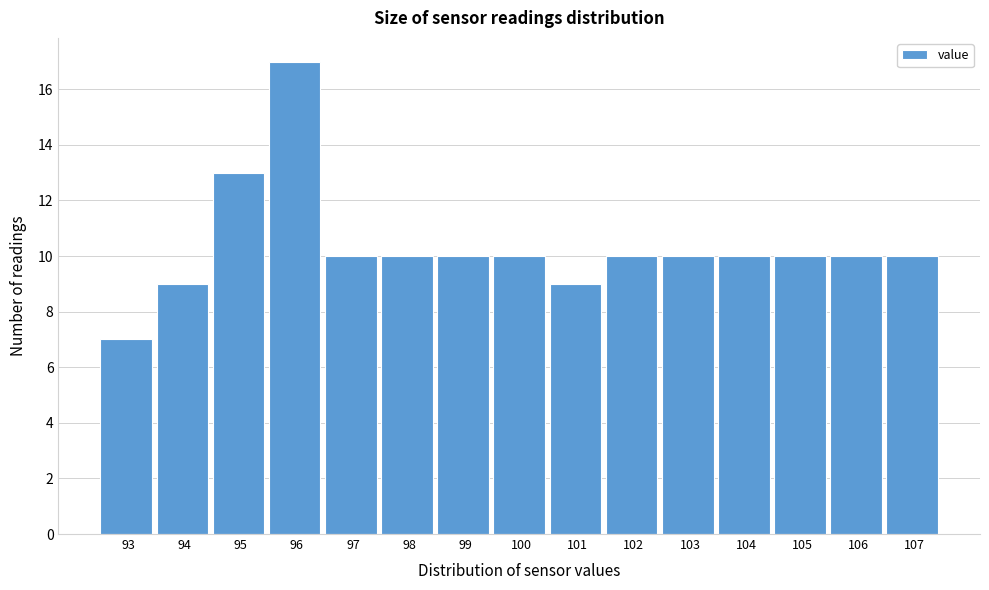

Reading left to right, list all the values displayed in this chart.

7	9	13	17	10	10	10	10	9	10	10	10	10	10	10